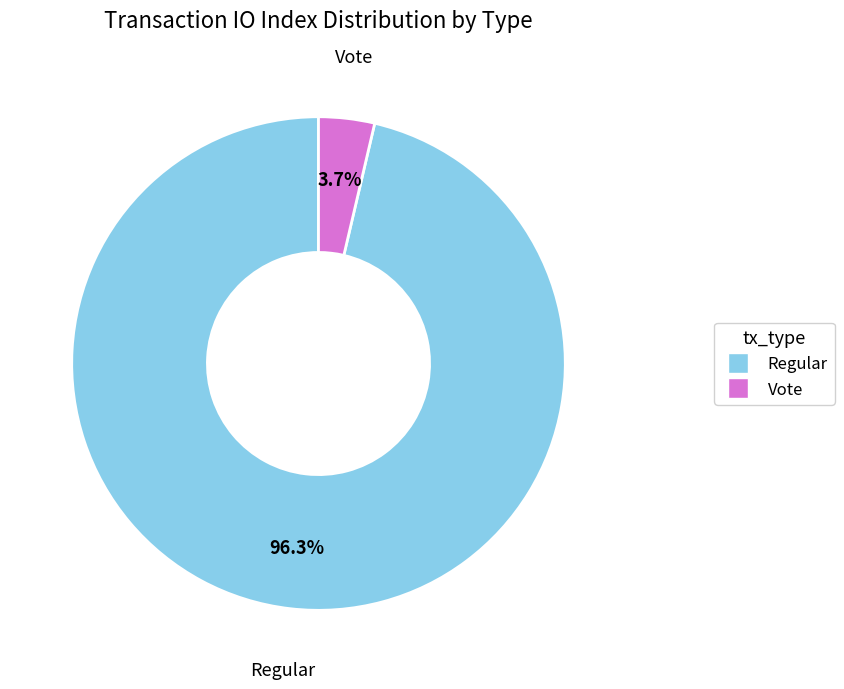

What is the largest slice in the pie chart?

Regular